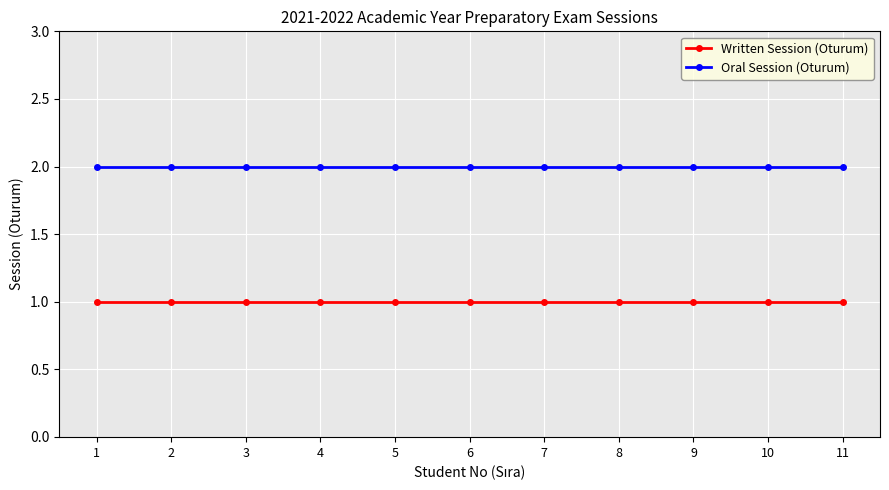

How many data points does each series have?

11